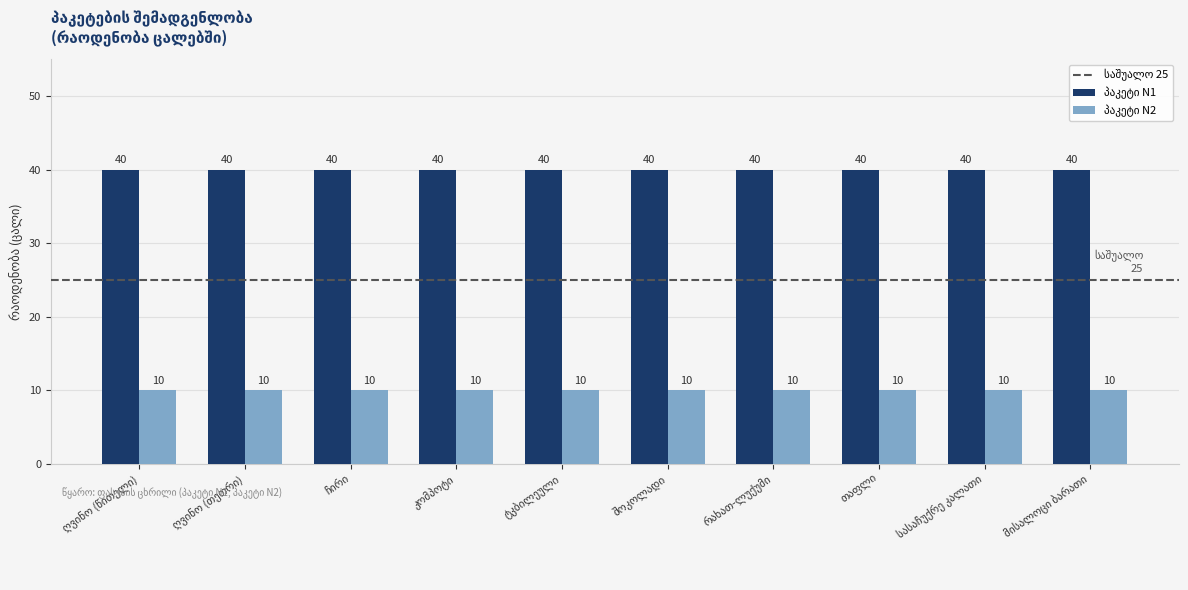

What is the minimum value shown in the chart?

10